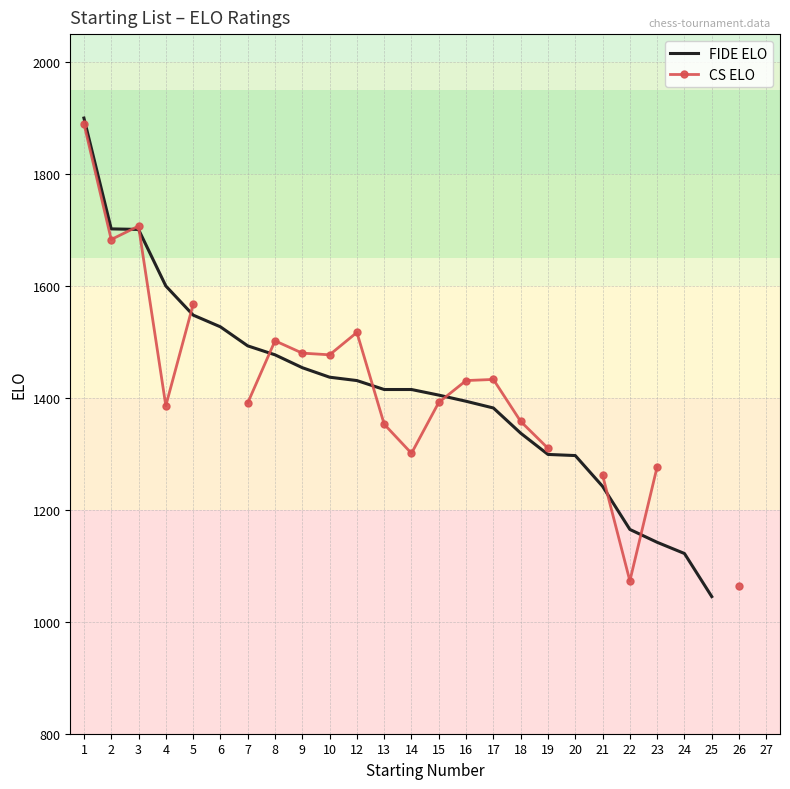

What is the approximate value of FIDE ELO at 12?

1431.0